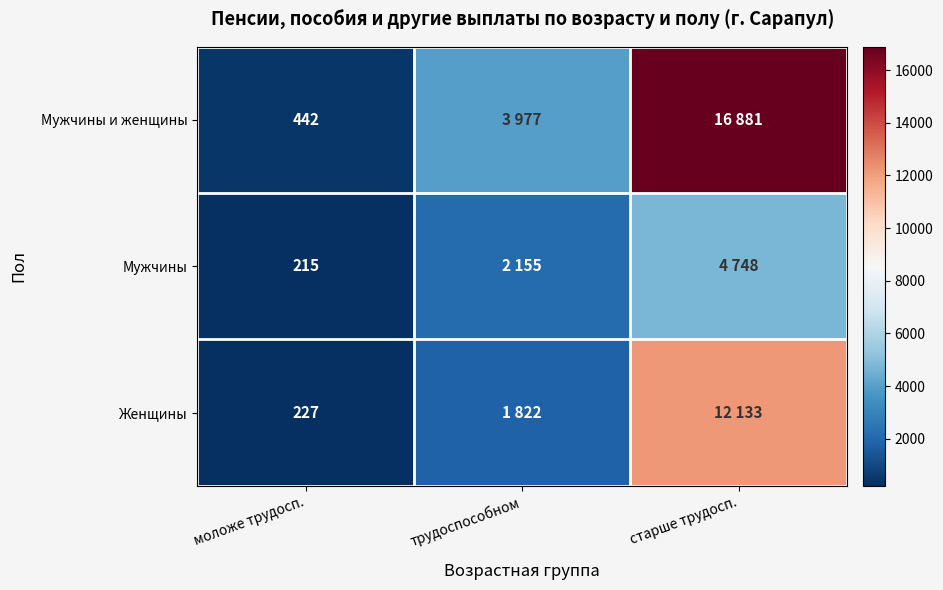

True or false: Женщины has a value of 135 at моложе трудосп..

False